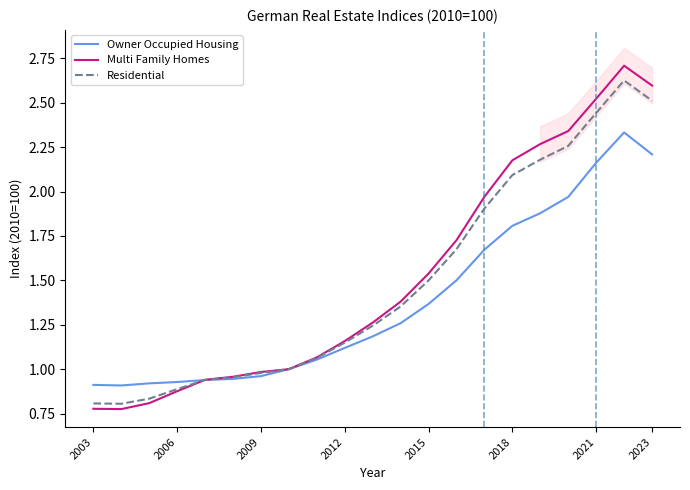

Rank the series by their average value, from highest to lowest.

Multi Family Homes, Residential, Owner Occupied Housing